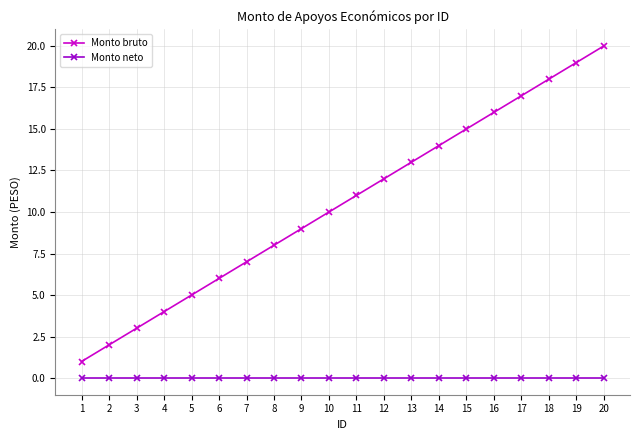

Which series has the largest total across all categories?

Monto bruto